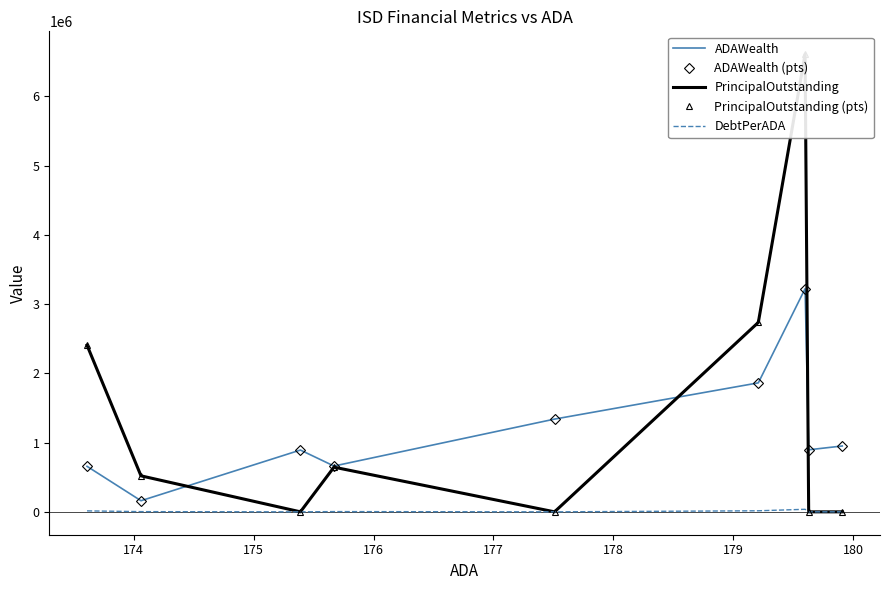

Count the number of data series in this chart.

5